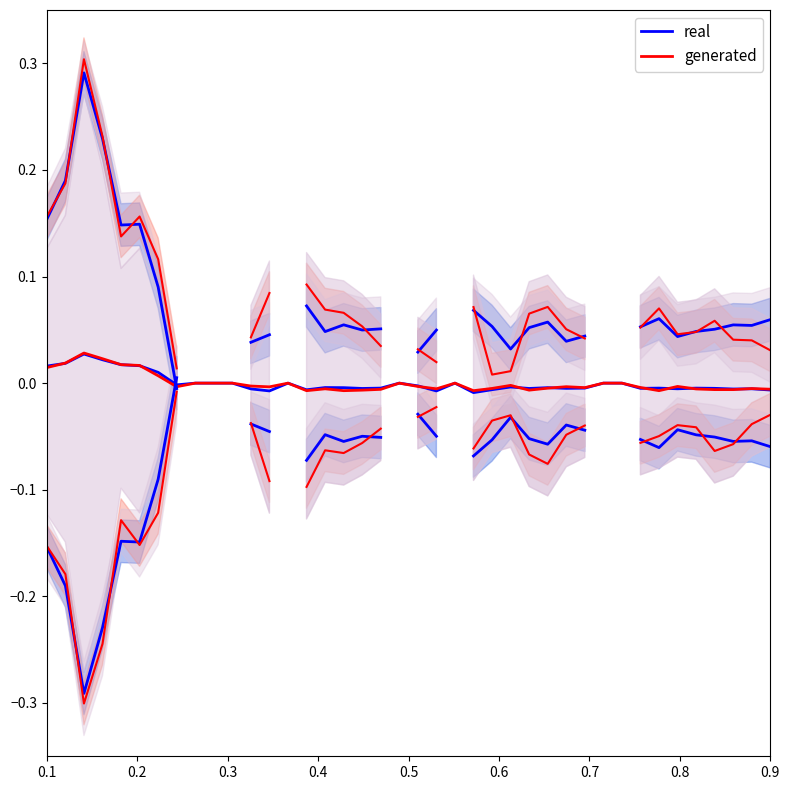

True or false: generated and real cross at least once.

True